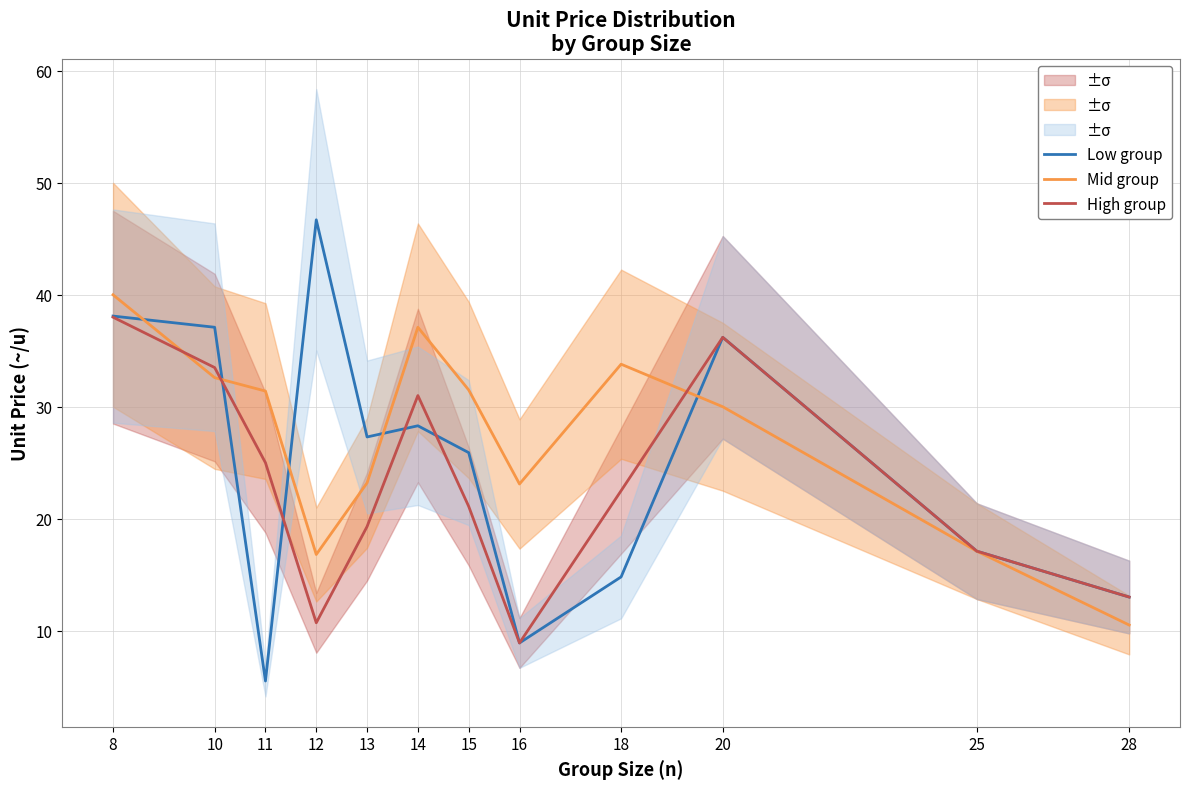

Where is the first local minimum for High group?

12